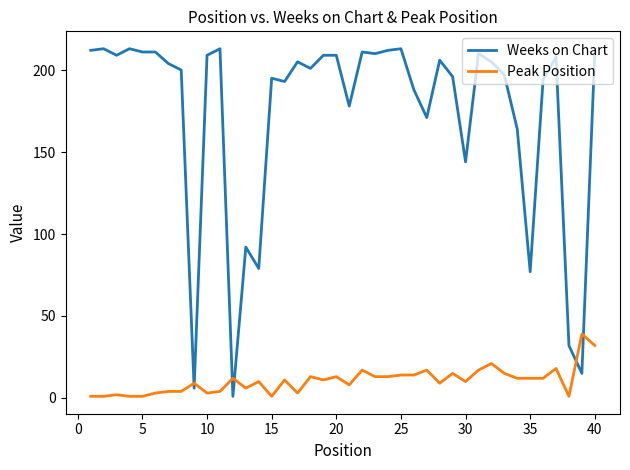

Which series has the widest spread of values?

Weeks on Chart